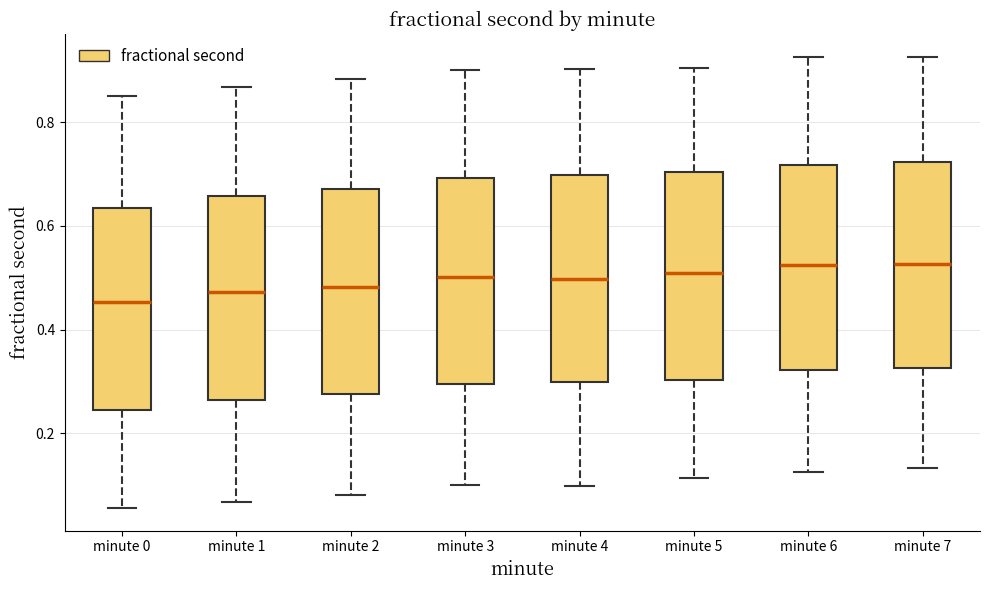

Reading left to right, transcribe this box plot: for each box, give where its median line is, the range the box spans, and where its two whiskers end, as read against the y-axis. The values are not printed on the chart, so give them approximately, as read against the axis.

minute 0: median 0.46, box 0.24 to 0.64, whiskers 0.06 to 0.86
minute 1: median 0.48, box 0.26 to 0.66, whiskers 0.06 to 0.86
minute 2: median 0.48, box 0.28 to 0.68, whiskers 0.08 to 0.88
minute 3: median 0.50, box 0.30 to 0.70, whiskers 0.10 to 0.90
minute 4: median 0.50, box 0.30 to 0.70, whiskers 0.10 to 0.90
minute 5: median 0.50, box 0.30 to 0.70, whiskers 0.12 to 0.90
minute 6: median 0.52, box 0.32 to 0.72, whiskers 0.12 to 0.92
minute 7: median 0.52, box 0.32 to 0.72, whiskers 0.14 to 0.92